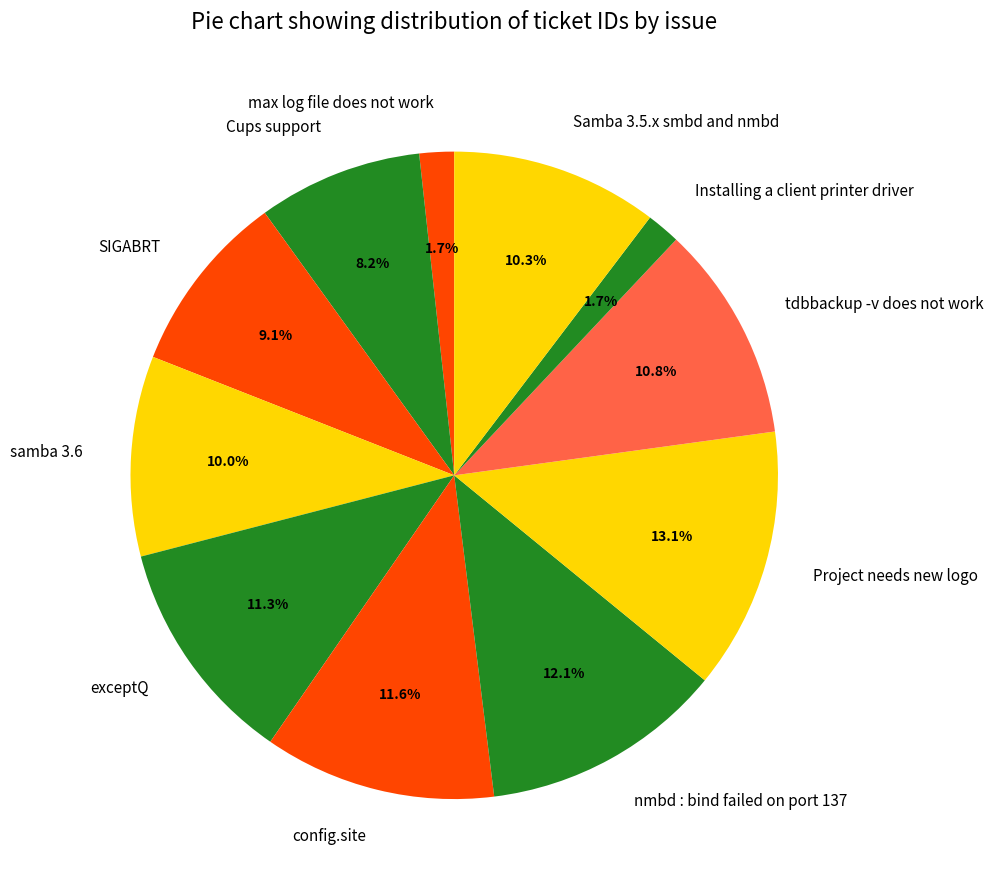

Does Project needs new logo represent more than half of the total?

No